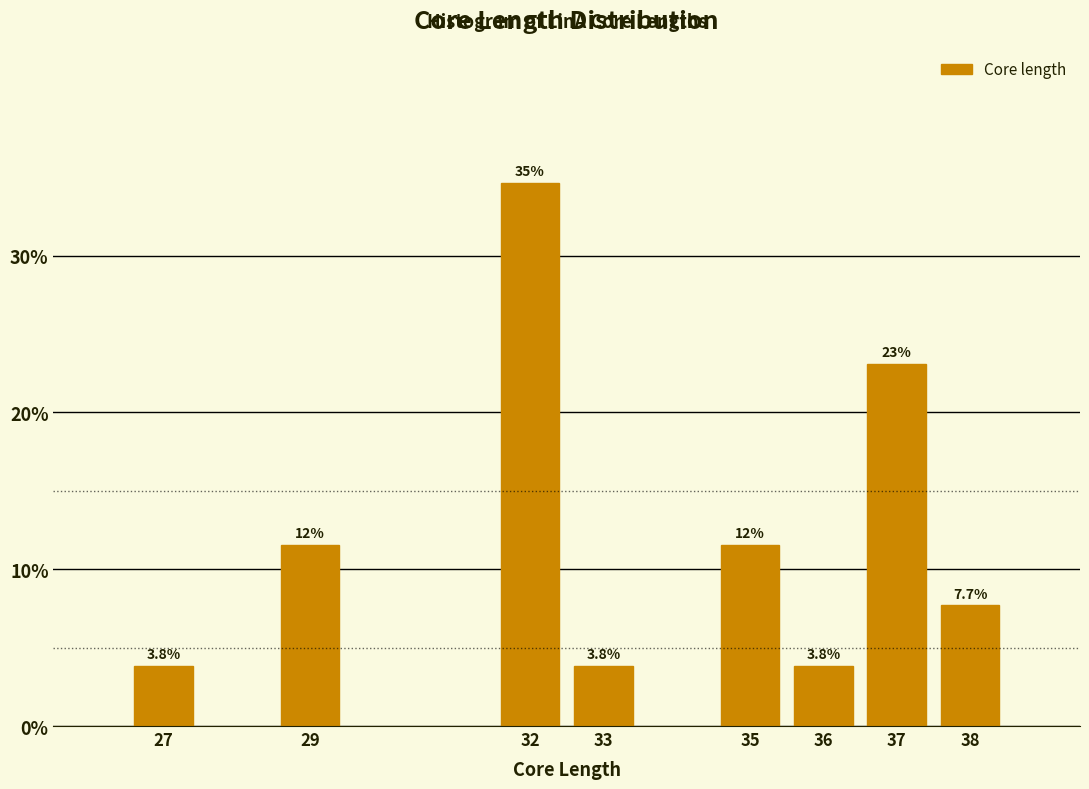

Reading right to left, transcribe all the data shown in this chart.

7.7	23.1	3.8	11.5	3.8	34.6	11.5	3.8